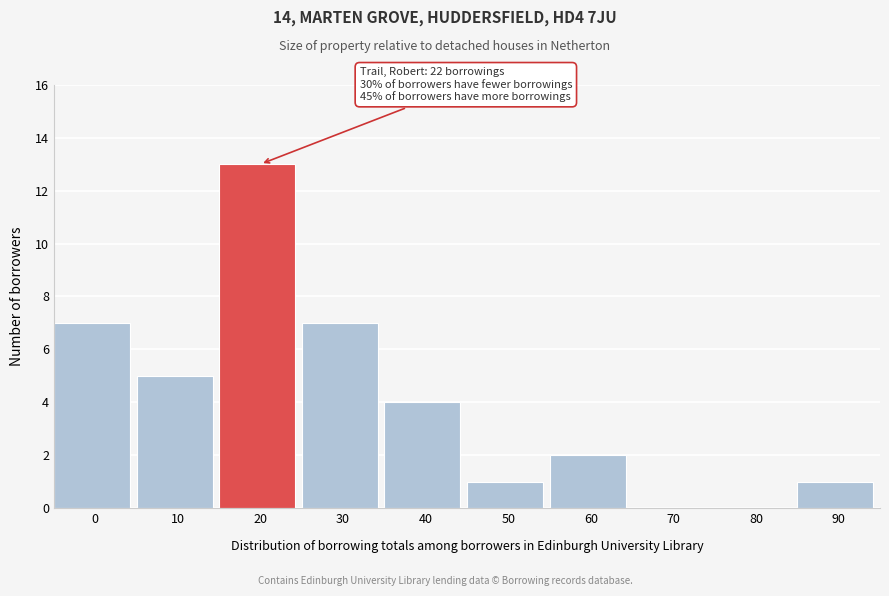

Reading left to right, extract all data points from this chart.

0=7	10=5	20=13	30=7	40=4	50=1	60=2	70=0	80=0	90=1